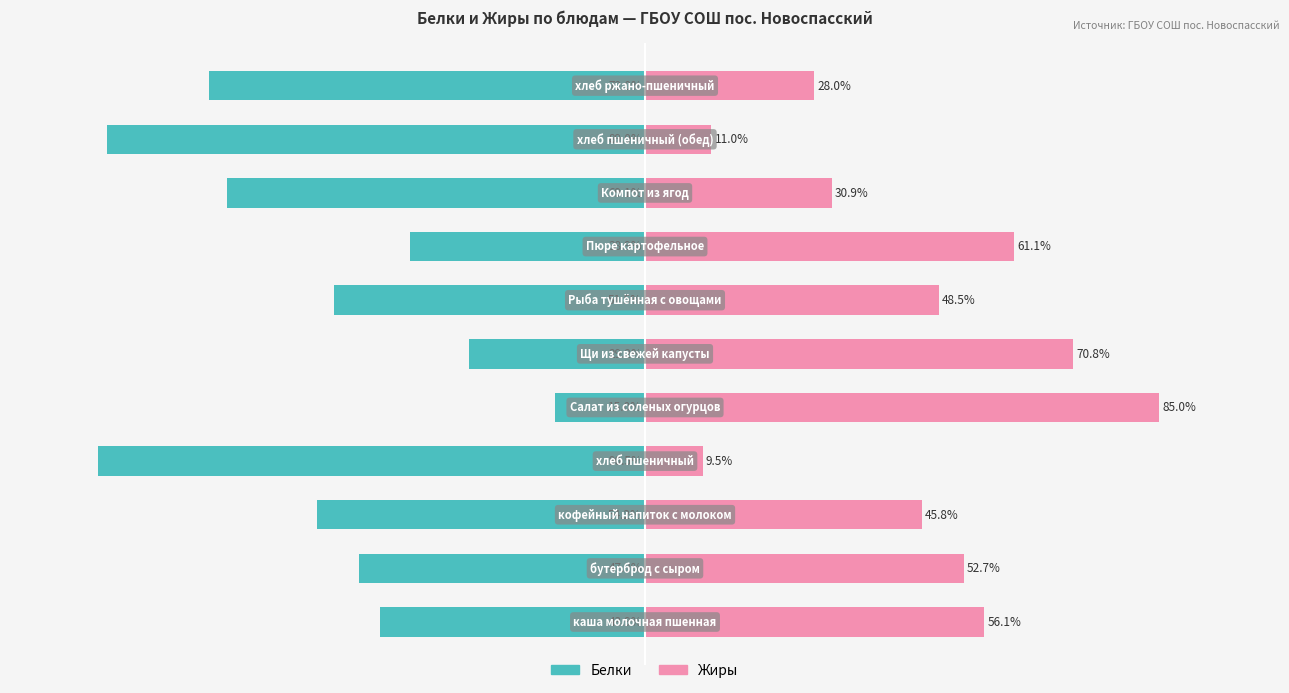

At 10, list the series in order from largest to smallest.

Жиры, Белки